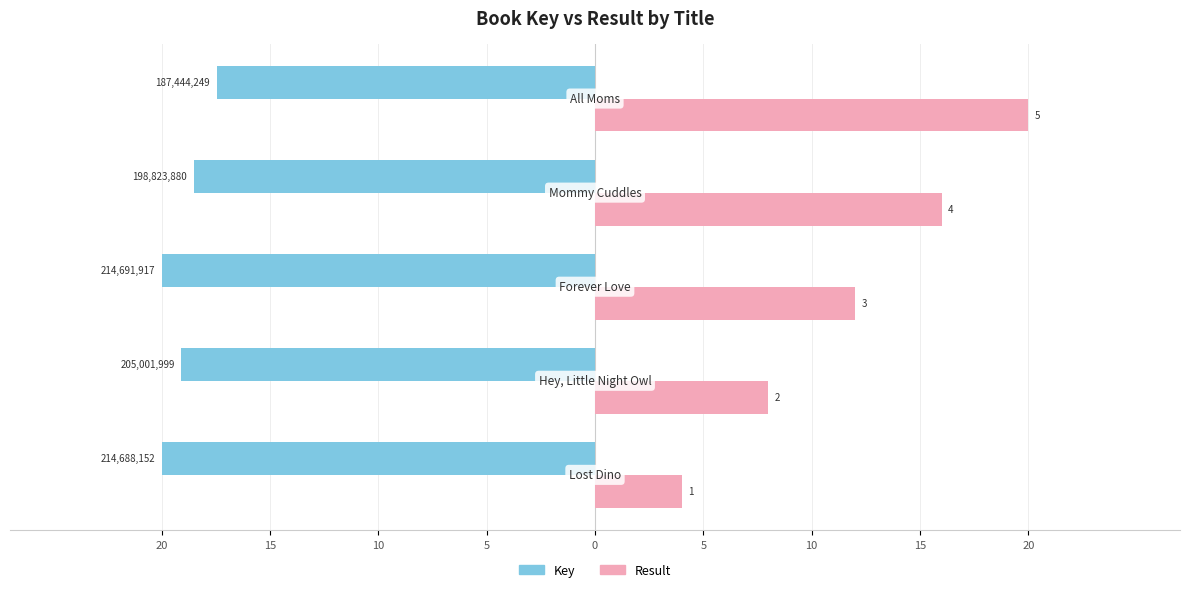

What is the value of the Key bar at the 4th from the left?

-18.5